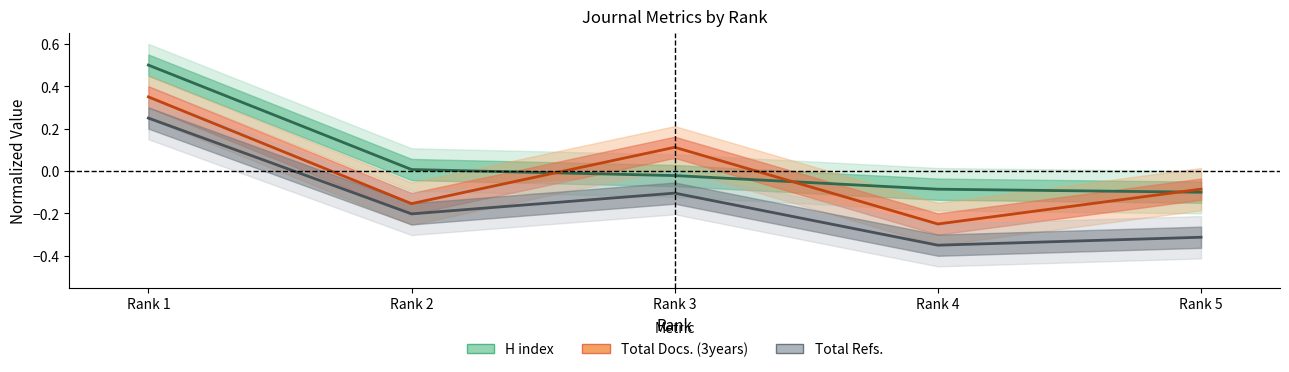

What are all the series names shown in the legend?

H index, Total Docs. (3years), Total Refs.